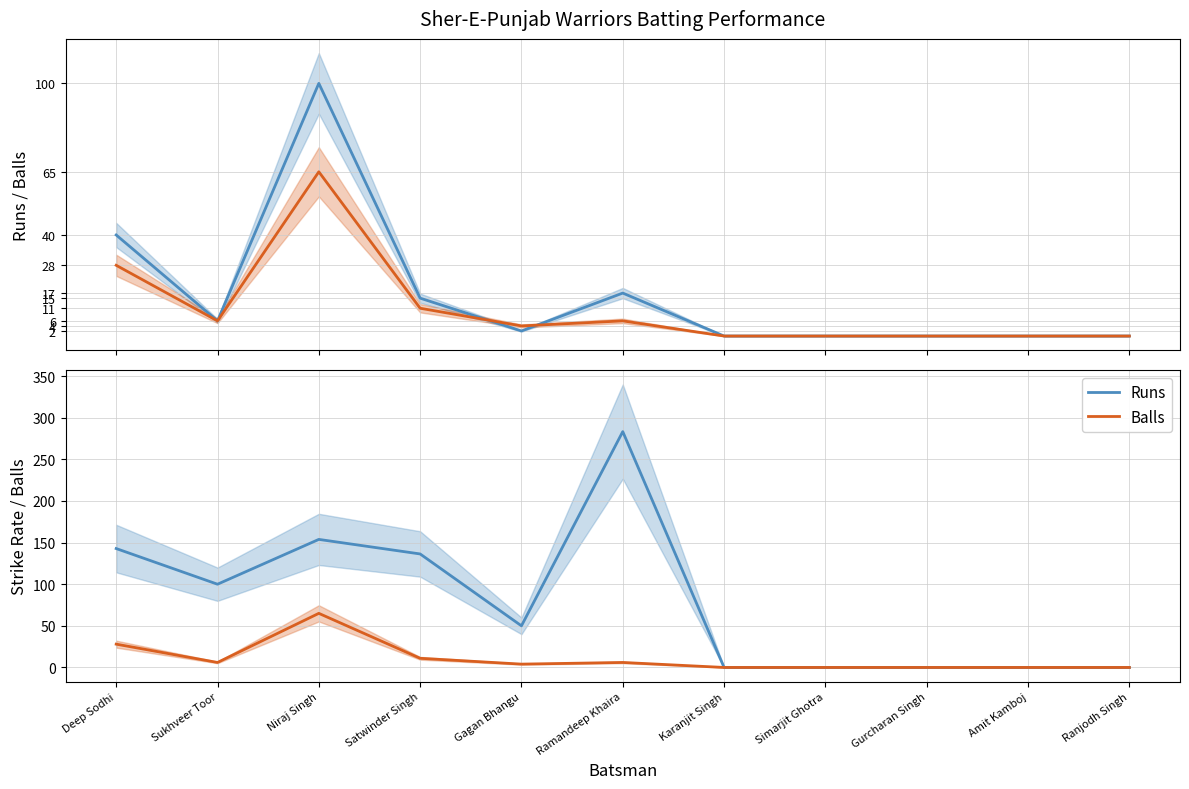

Reading left to right, list all the values displayed in this chart.

Runs: Deep Sodhi=142.9	Sukhveer Toor=100.0	Niraj Singh=153.8	Satwinder Singh=136.4	Gagan Bhangu=50.0	Ramandeep Khaira=283.3	Karanjit Singh=0.0	Simarjit Ghotra=0.0	Gurcharan Singh=0.0	Amit Kamboj=0.0	Ranjodh Singh=0.0
Balls: Deep Sodhi=28.0	Sukhveer Toor=6.0	Niraj Singh=65.0	Satwinder Singh=11.0	Gagan Bhangu=4.0	Ramandeep Khaira=6.0	Karanjit Singh=0.0	Simarjit Ghotra=0.0	Gurcharan Singh=0.0	Amit Kamboj=0.0	Ranjodh Singh=0.0